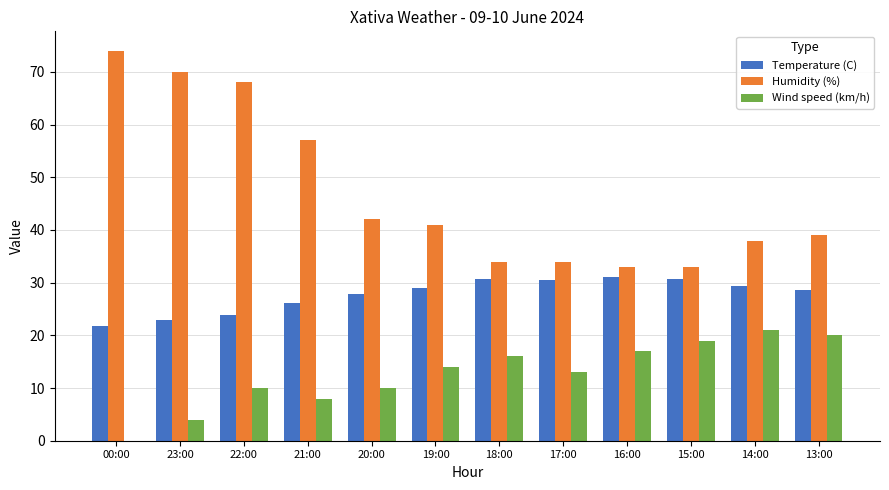

What are all the series names shown in the legend?

Temperature (C), Humidity (%), Wind speed (km/h)